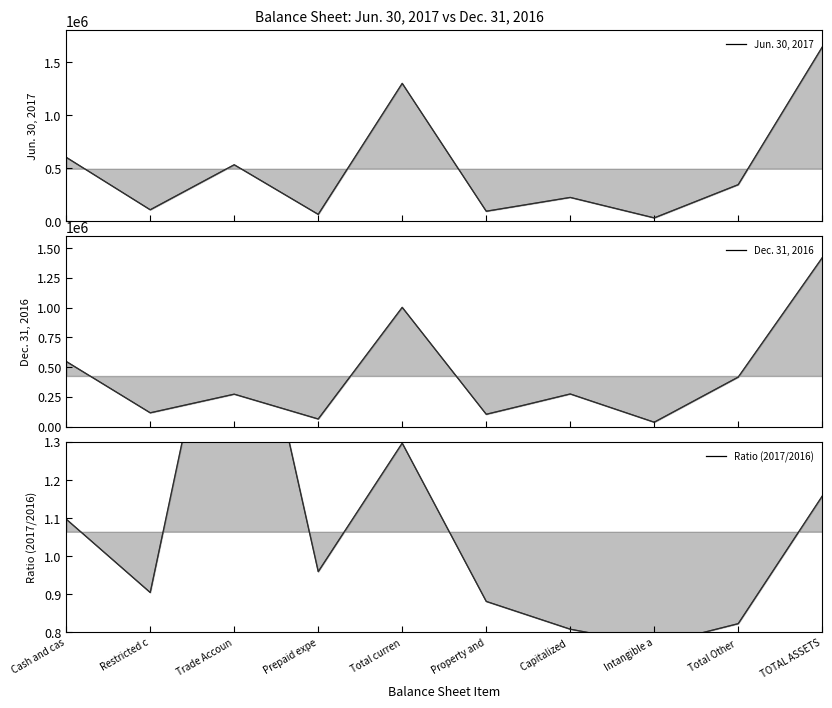

At which category is the sum across all series the highest?

TOTAL ASSETS